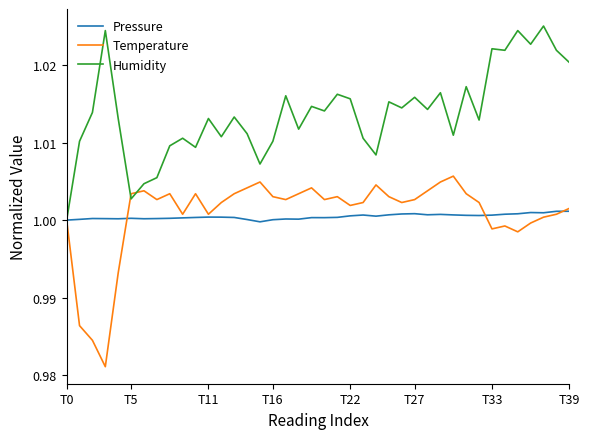

Rank the series by their maximum value, from highest to lowest.

Humidity, Temperature, Pressure